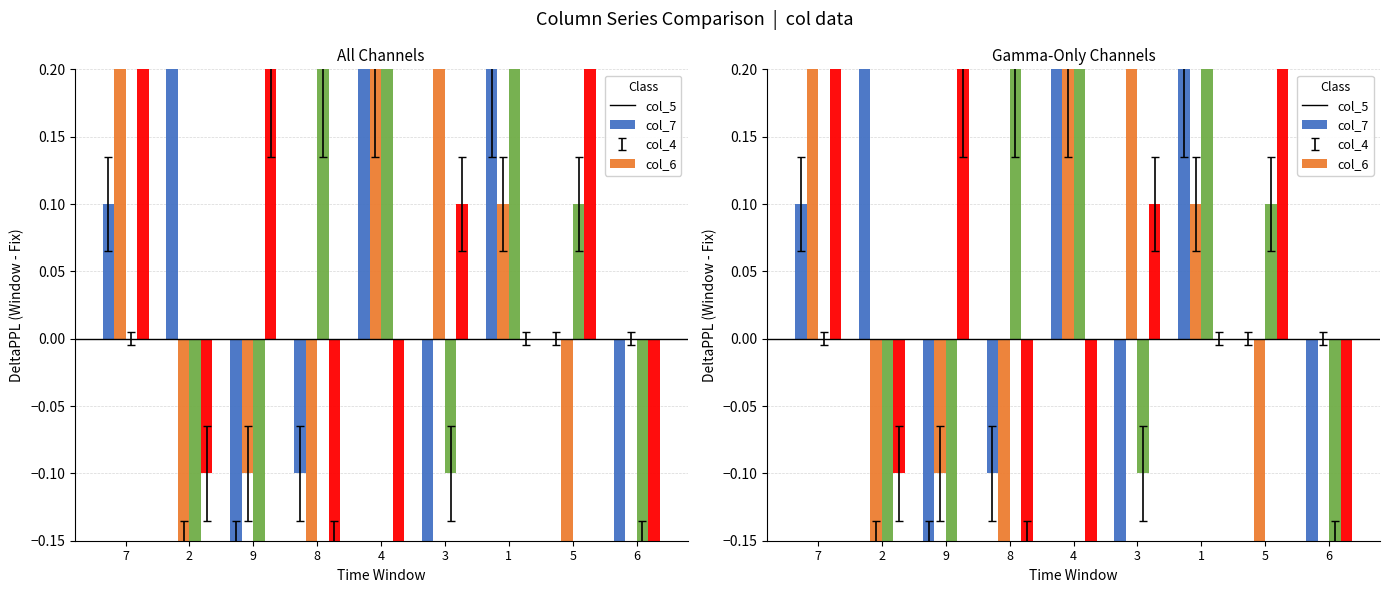

What is the difference between the maximum and second lowest values in the col_6 series?

0.7